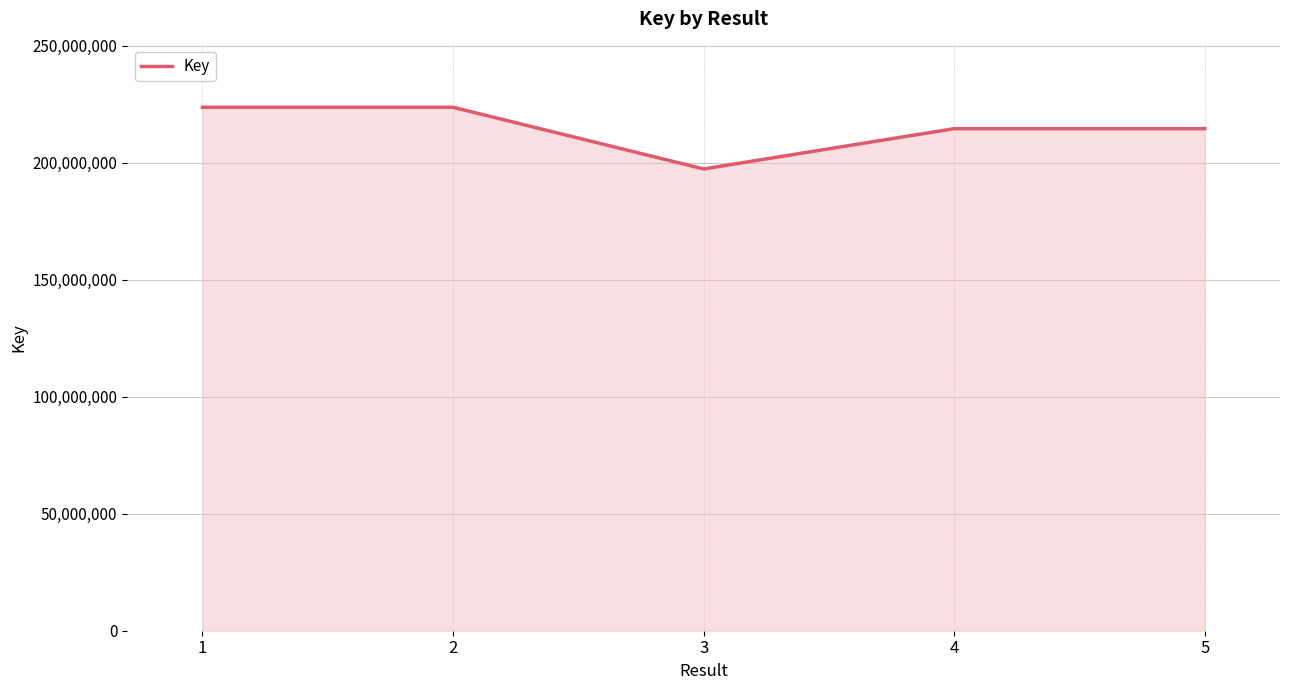

What is the sum of all values?

1074109902